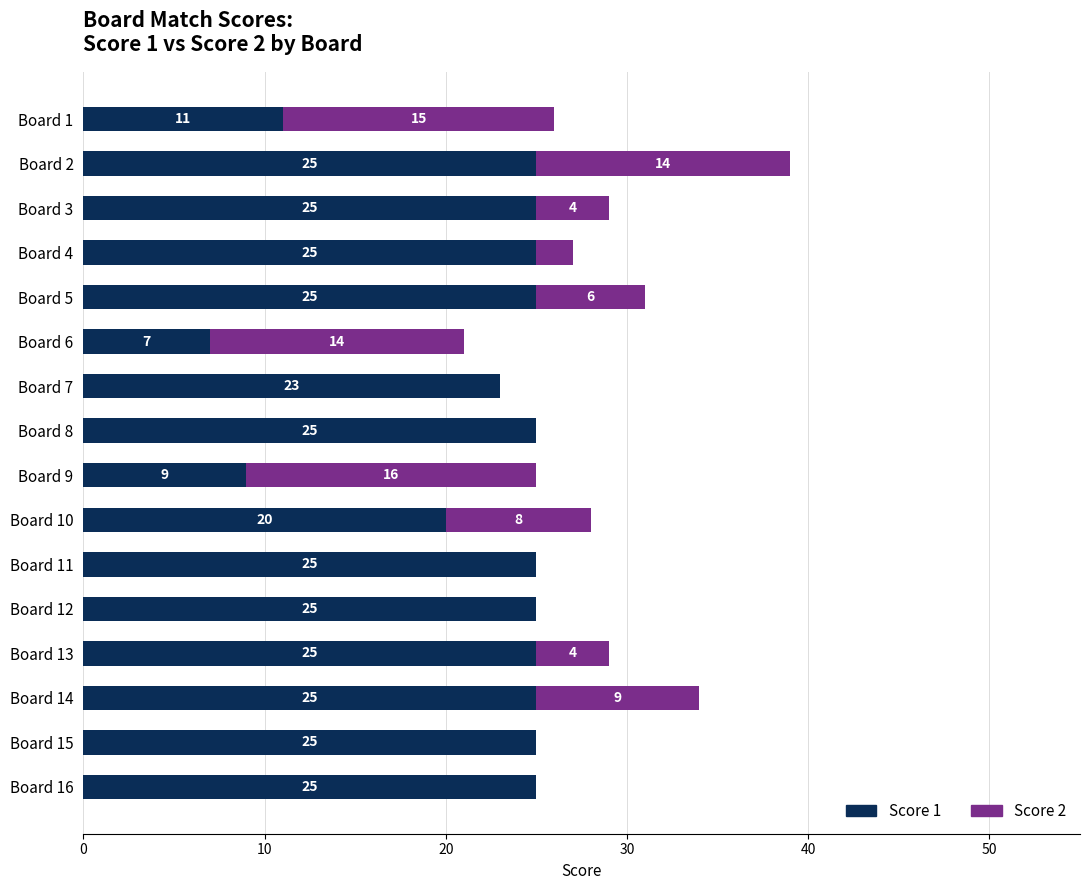

The value of Score 1 at Board 13 is 15. True or false?

False